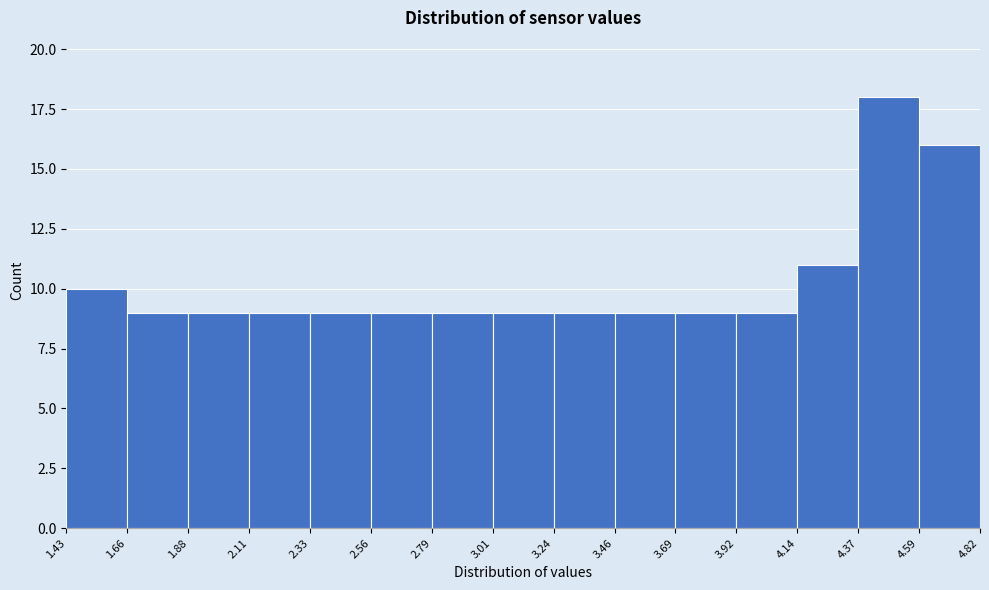

Which range on the x-axis has the tallest bar?

4.37 to 4.59